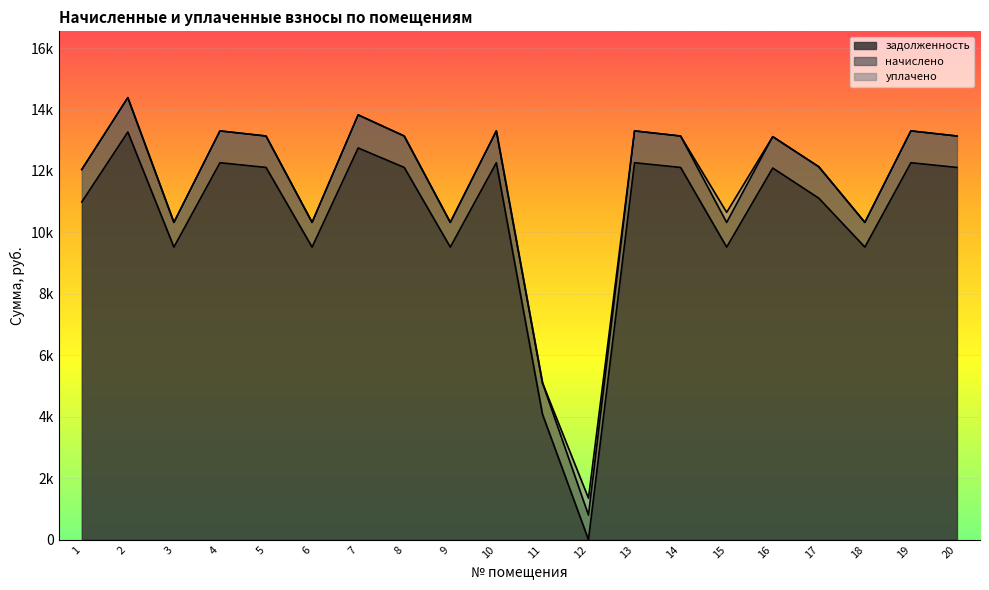

Which series has the largest total across all categories?

задолженность